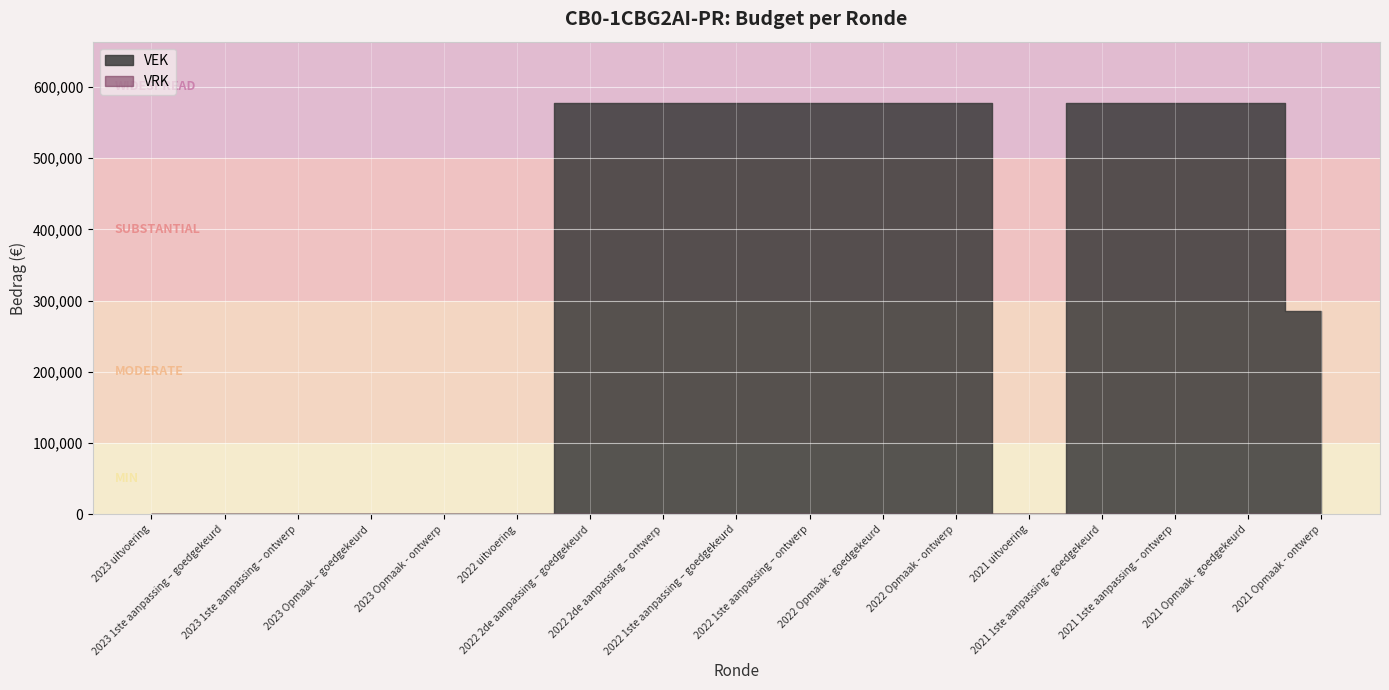

True or false: VEK has a value of 577000 at 2022 Opmaak - ontwerp.

True